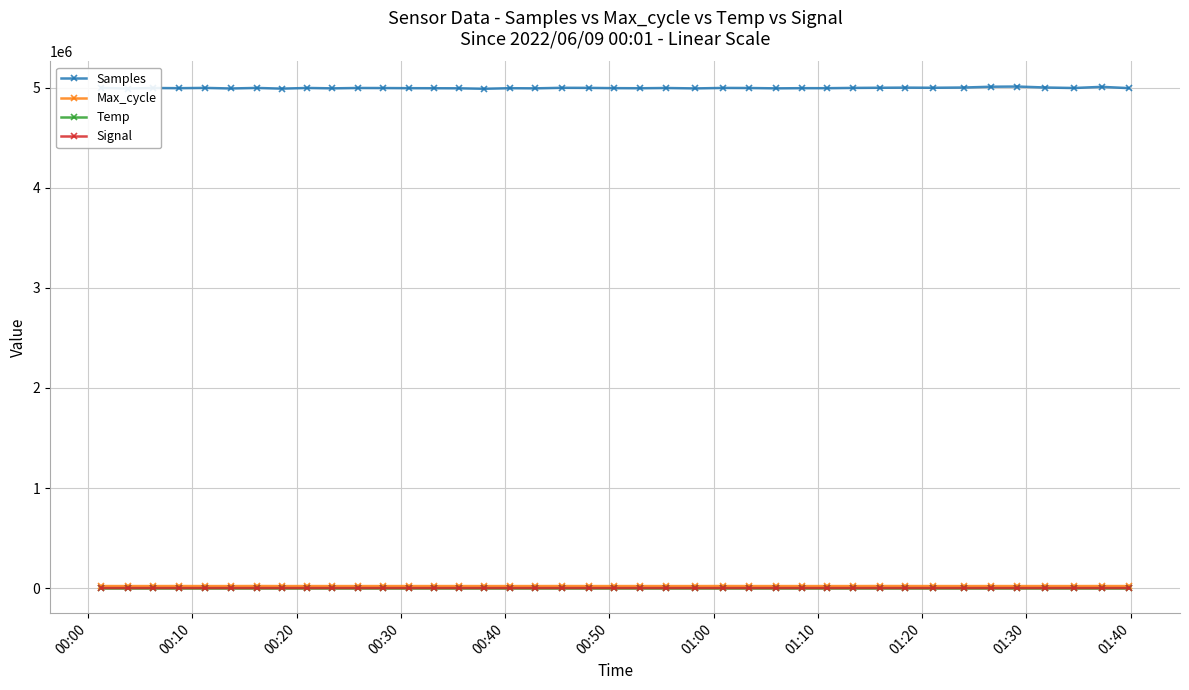

Which series has the widest spread of values?

Samples